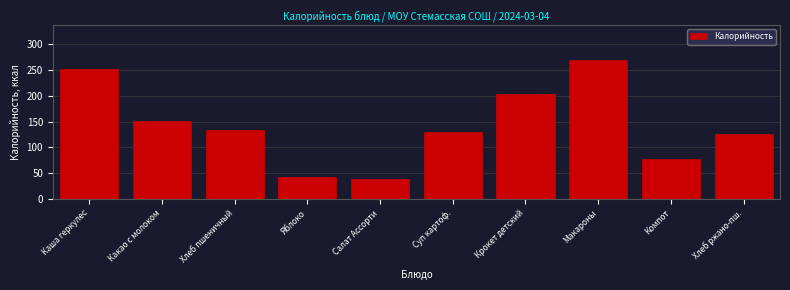

What is the label of the 2nd bar from the left?

Какао с молоком